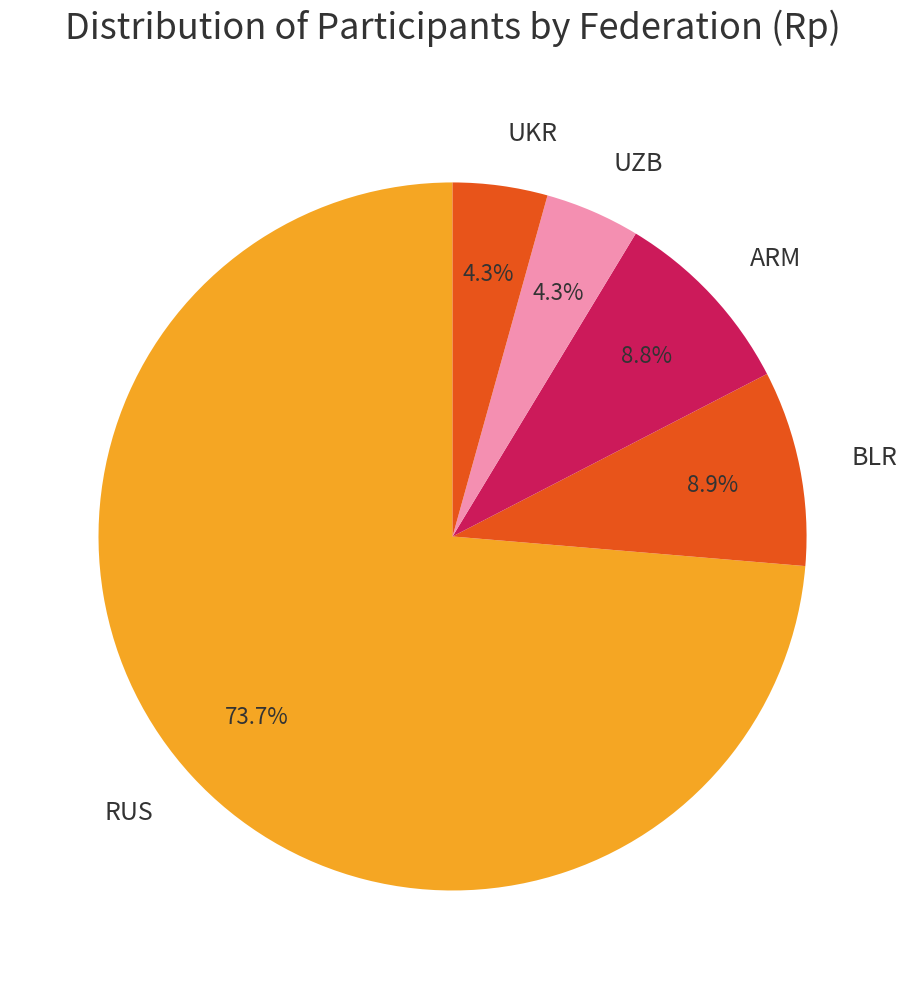

To the nearest percent, what is the difference between the largest and smallest slice percentages?

69%